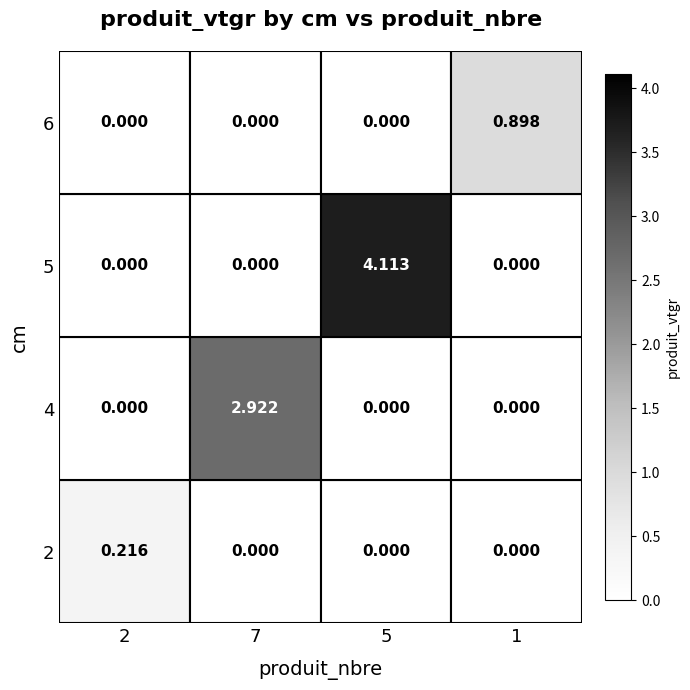

Which label corresponds to the largest value in the chart?

5